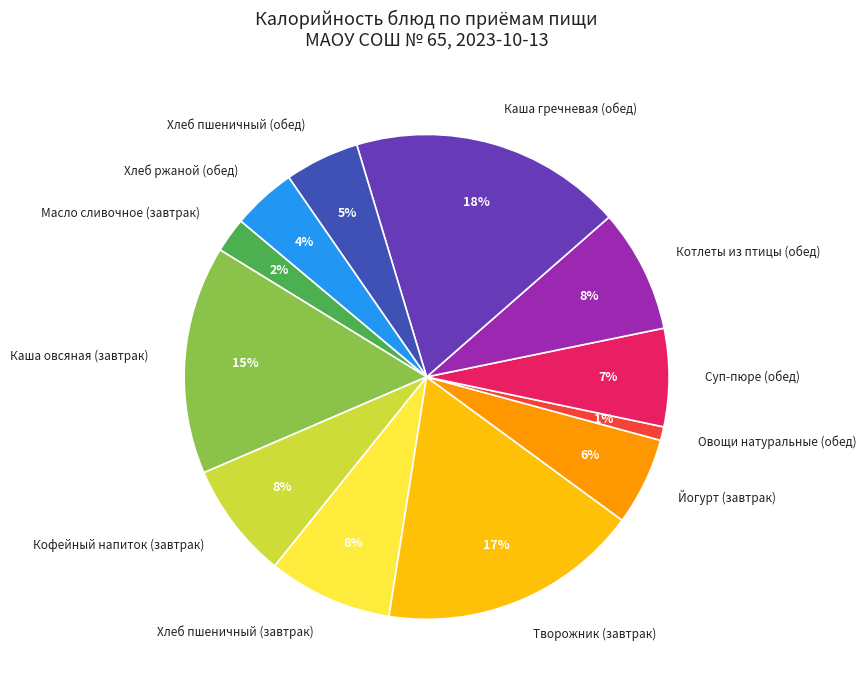

Which has a higher value, Овощи натуральные (обед) or Хлеб ржаной (обед)?

Хлеб ржаной (обед)